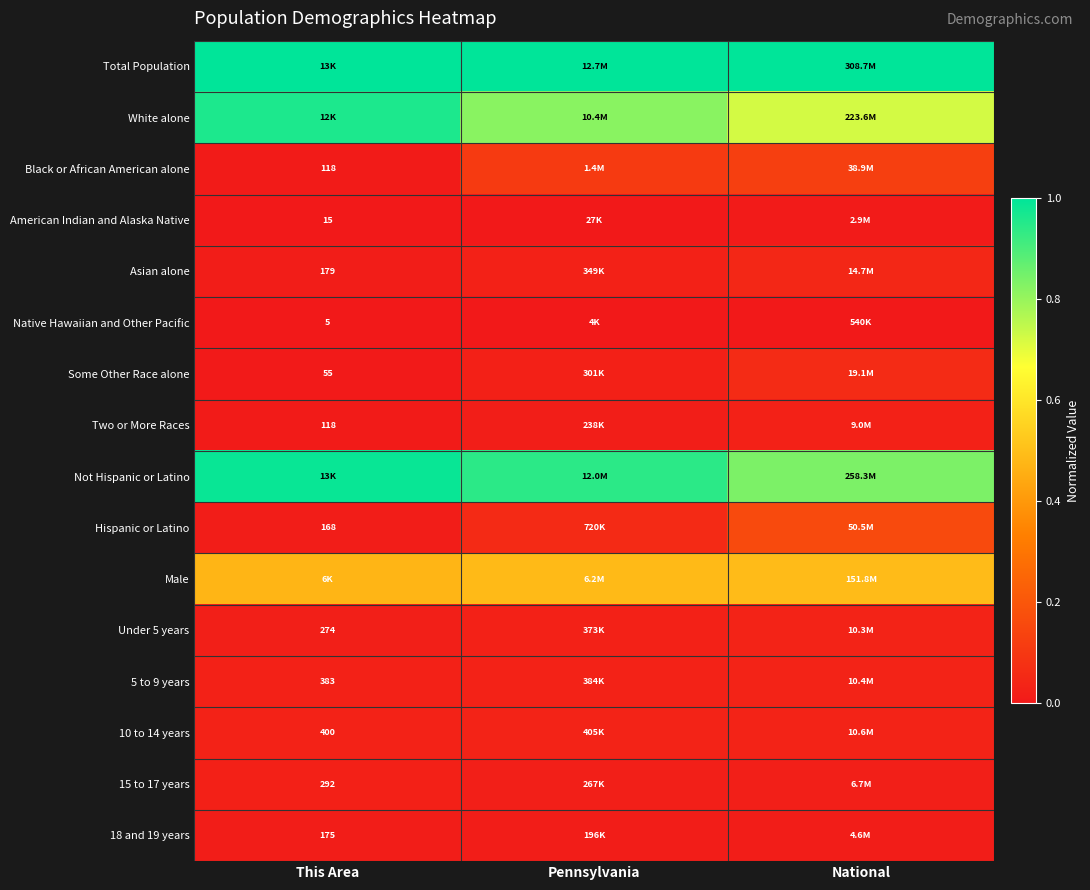

Is the value of Black or African American alone at This Area greater than the value of 5 to 9 years at This Area?

No